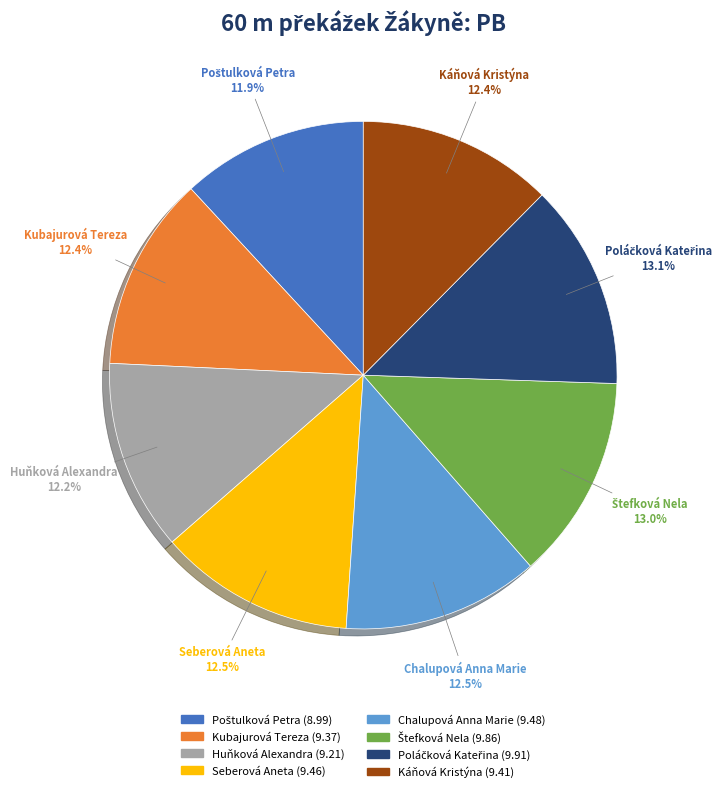

How many segments does this pie chart have?

8